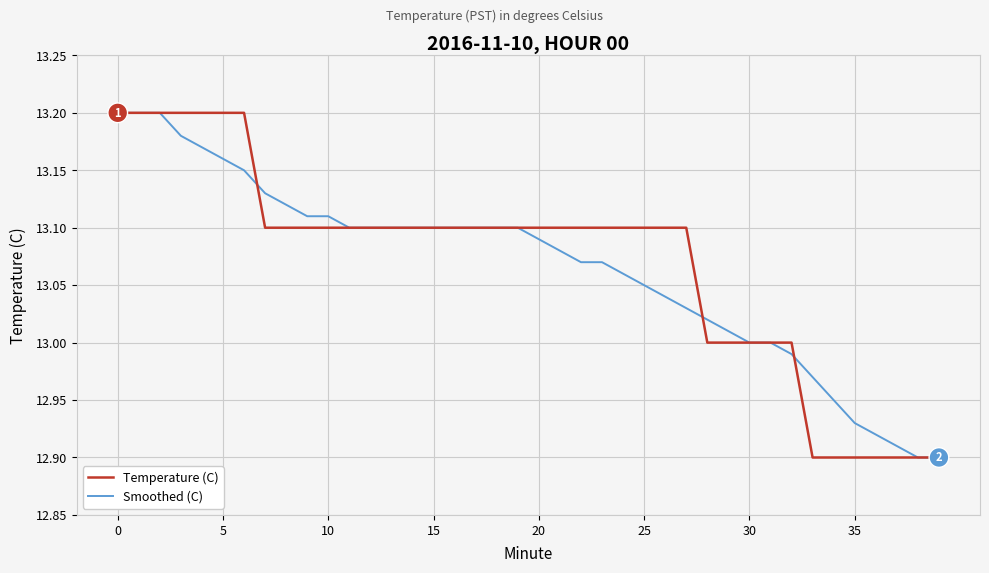

What are all the series names shown in the legend?

Temperature (C), Smoothed (C)